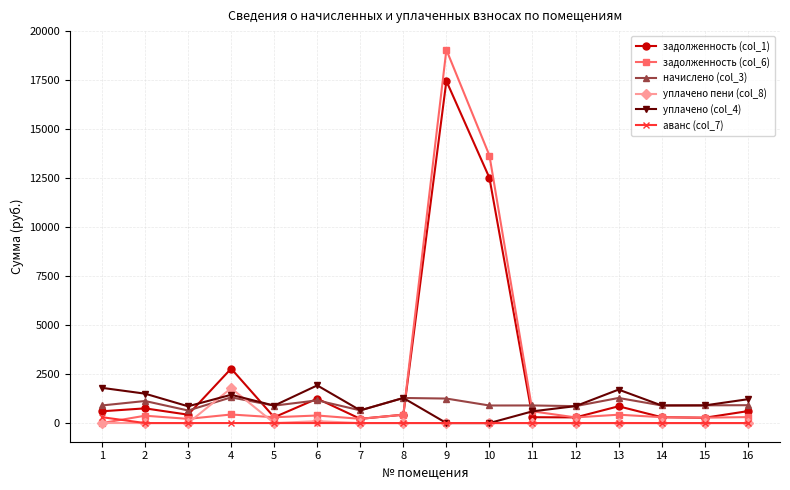

What is the sum of the начислено (col_3) values at 2 and 14?

2023.9